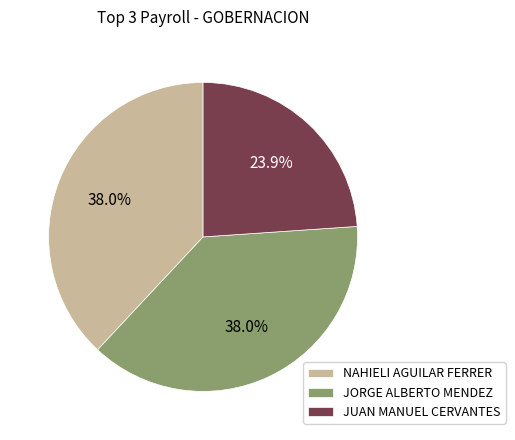

Between JUAN MANUEL CERVANTES and JORGE ALBERTO MENDEZ, which is larger?

JORGE ALBERTO MENDEZ